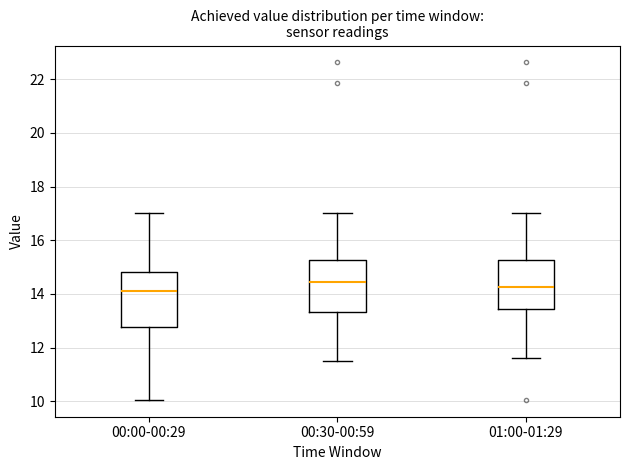

Reading left to right, transcribe this box plot: for each box, give where its median line is, the range the box spans, and where its two whiskers end, as read against the y-axis. The values are not printed on the chart, so give them approximately, as read against the axis.

00:00-00:29: median 14.2, box 12.8 to 14.8, whiskers 10.0 to 17.0
00:30-00:59: median 14.4, box 13.4 to 15.2, whiskers 11.6 to 17.0
01:00-01:29: median 14.2, box 13.4 to 15.2, whiskers 11.6 to 17.0